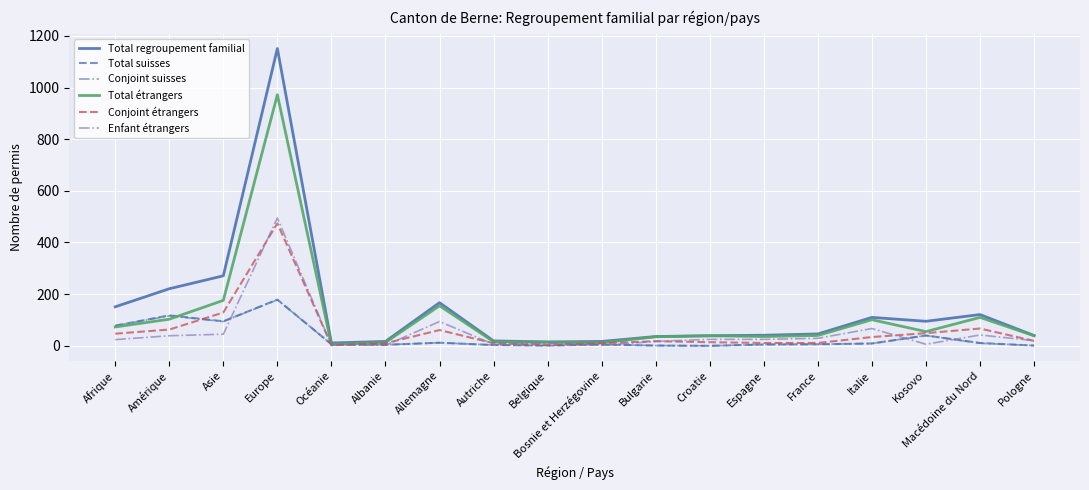

What is the total value across all series at Europe?

3449